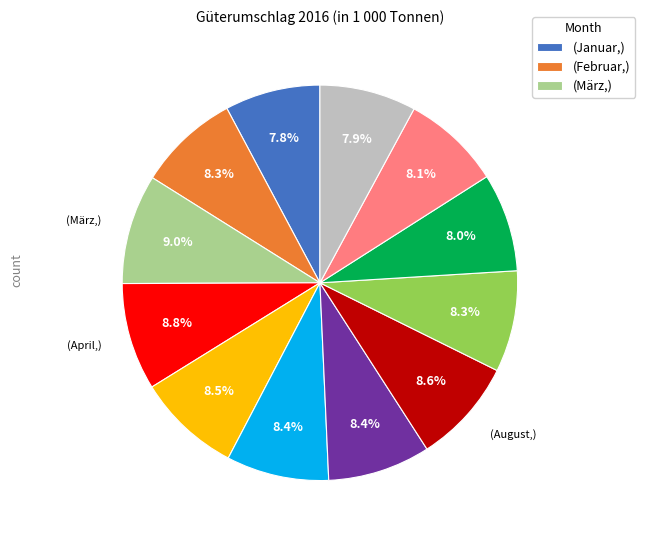

How many slices are in this pie chart?

12